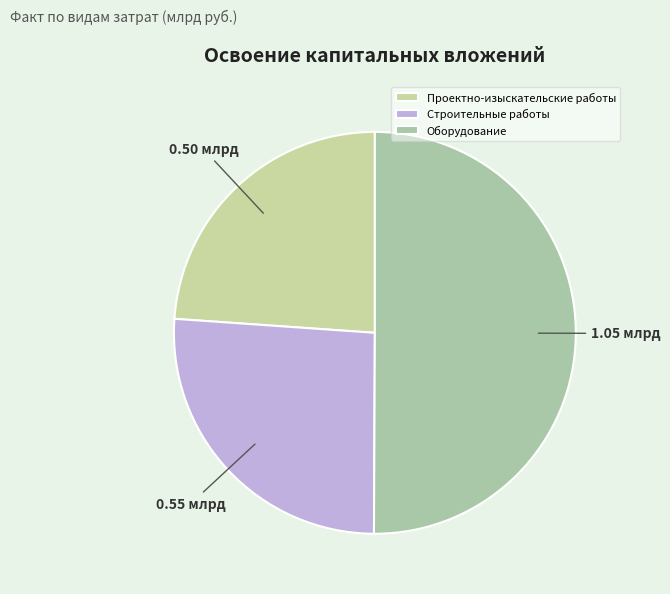

Which slice is the largest?

Оборудование